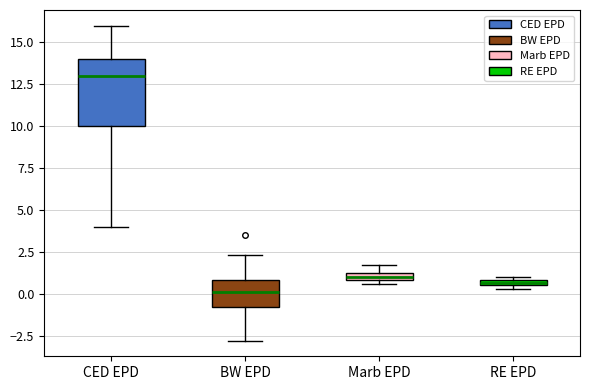

Where does the upper whisker of the box for CED EPD end on the y-axis? The values are not printed on the chart, so give them approximately, as read against the axis.

16.0